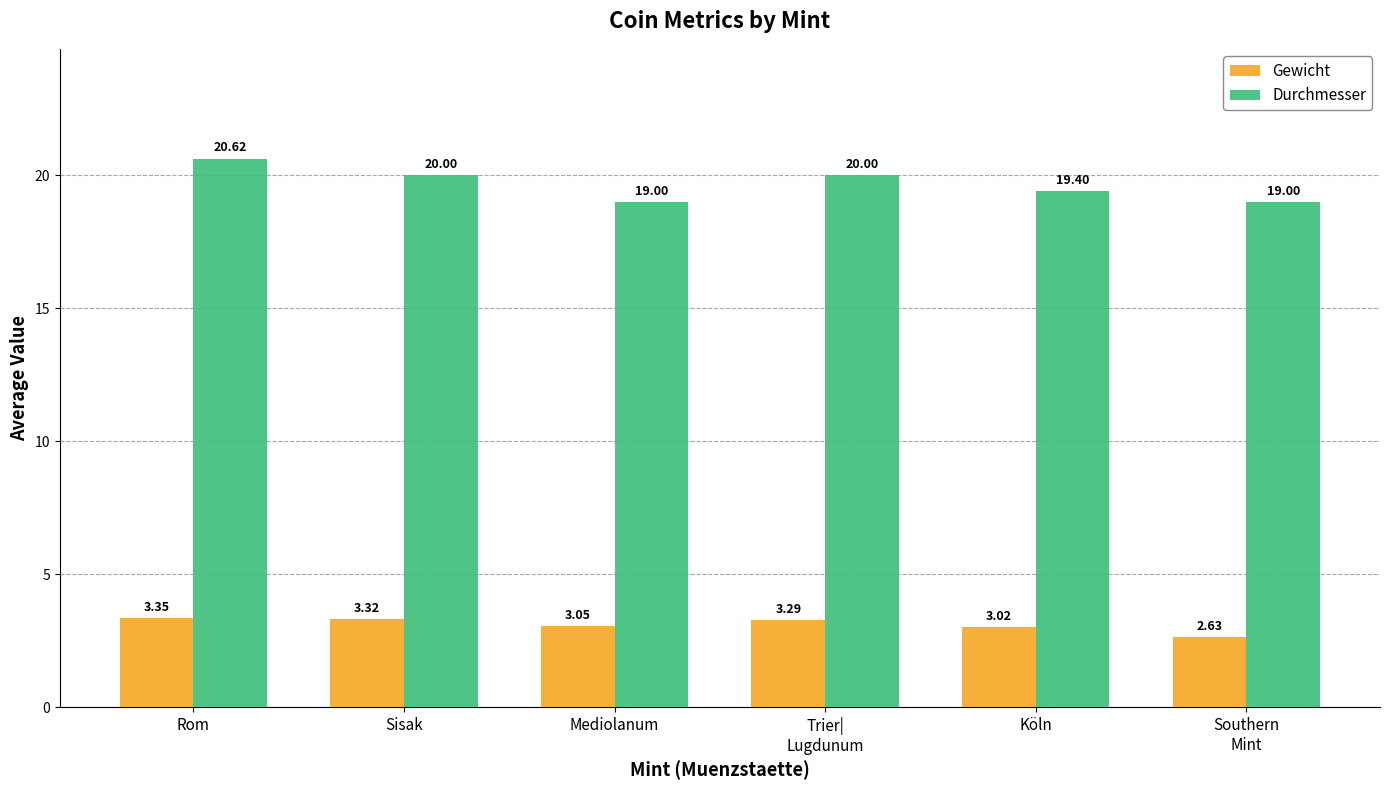

List the series in order of their peak value, lowest first.

Gewicht, Durchmesser